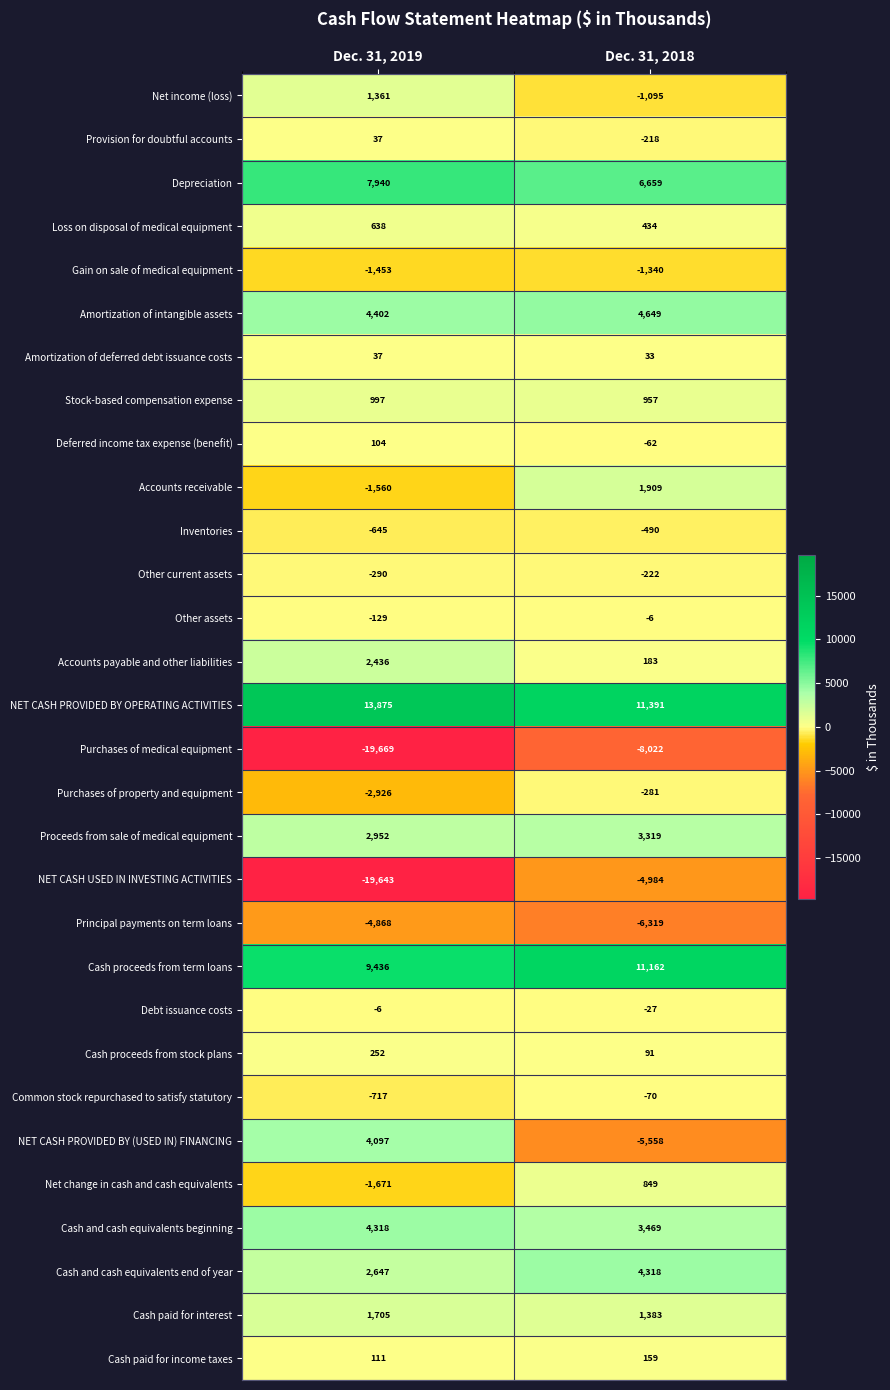

Which series has the largest range (max minus min)?

NET CASH USED IN INVESTING ACTIVITIES